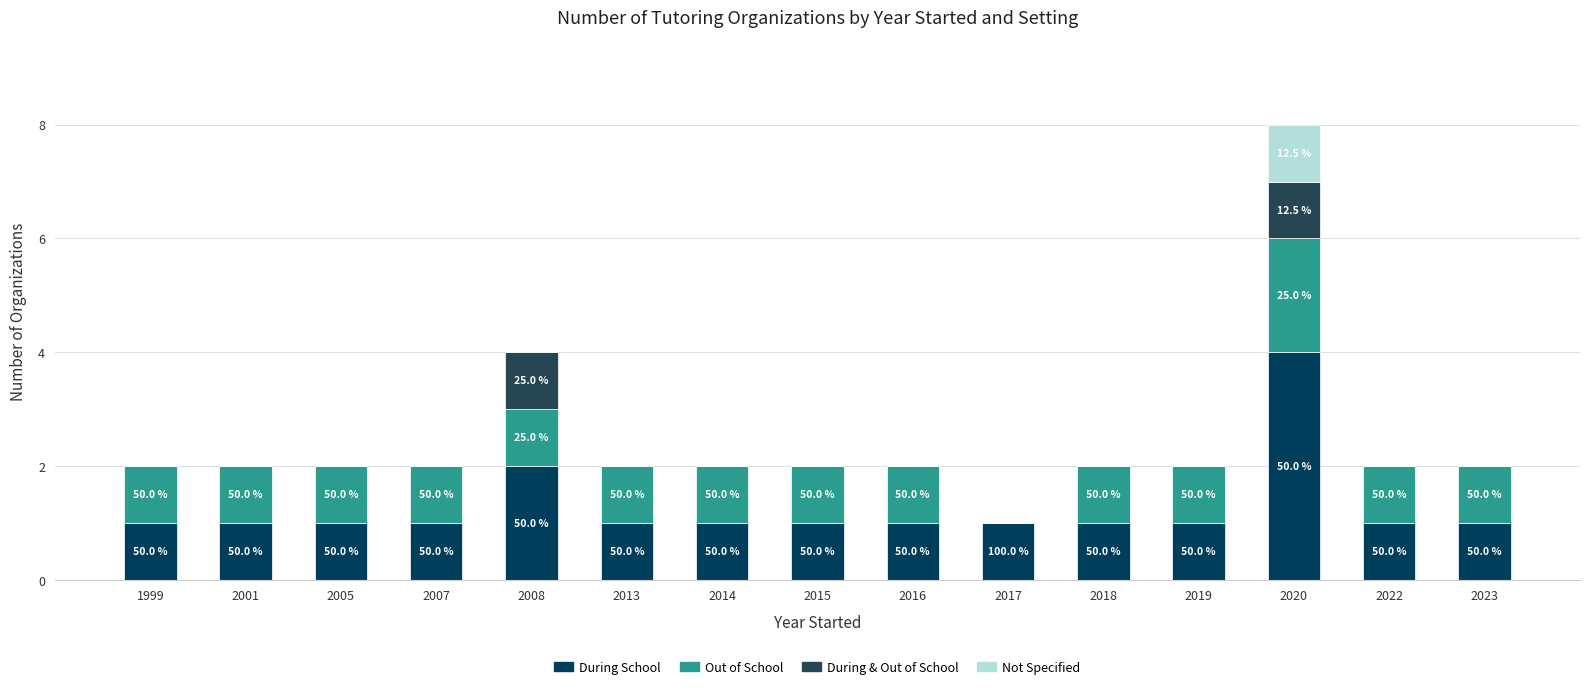

Does the chart contain stacked bars?

Yes